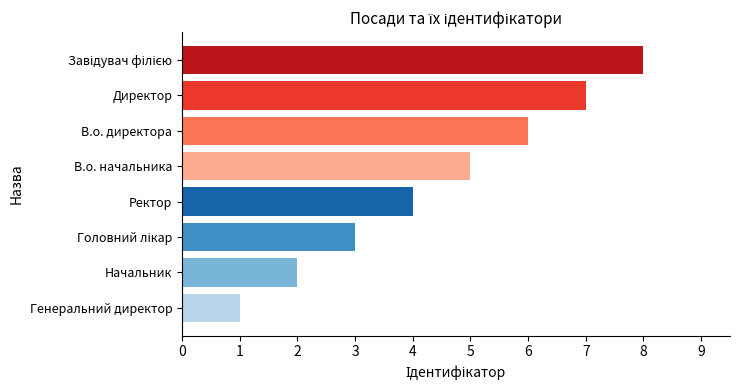

What is the ratio of the value at В.о. директора to the value at Ректор?

1.5